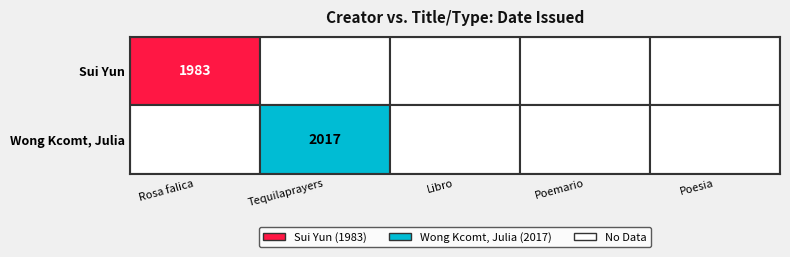

List the labels in order of Sui Yun value, largest first.

0, 1, 2, 3, 4